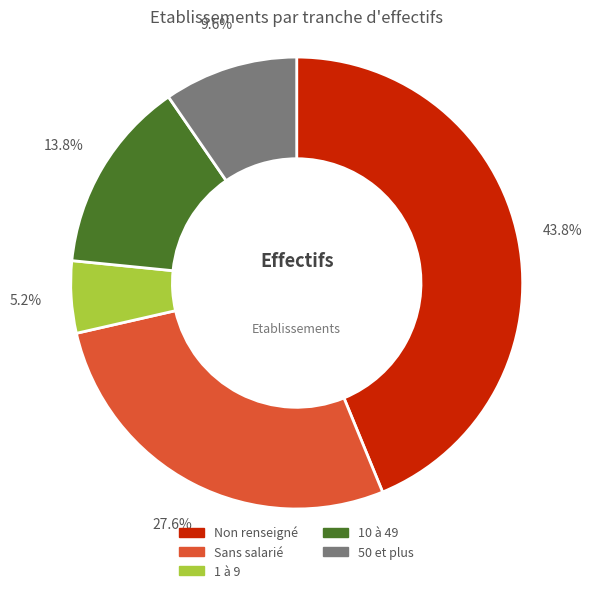

Combined, what portion of the pie is 10 à 49 and Non renseigné?

57.6%